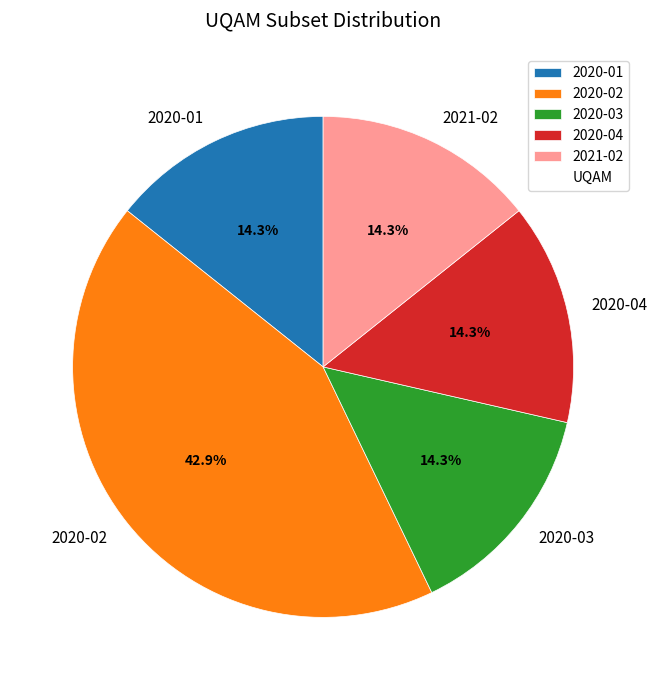

Does any single category account for the majority?

No